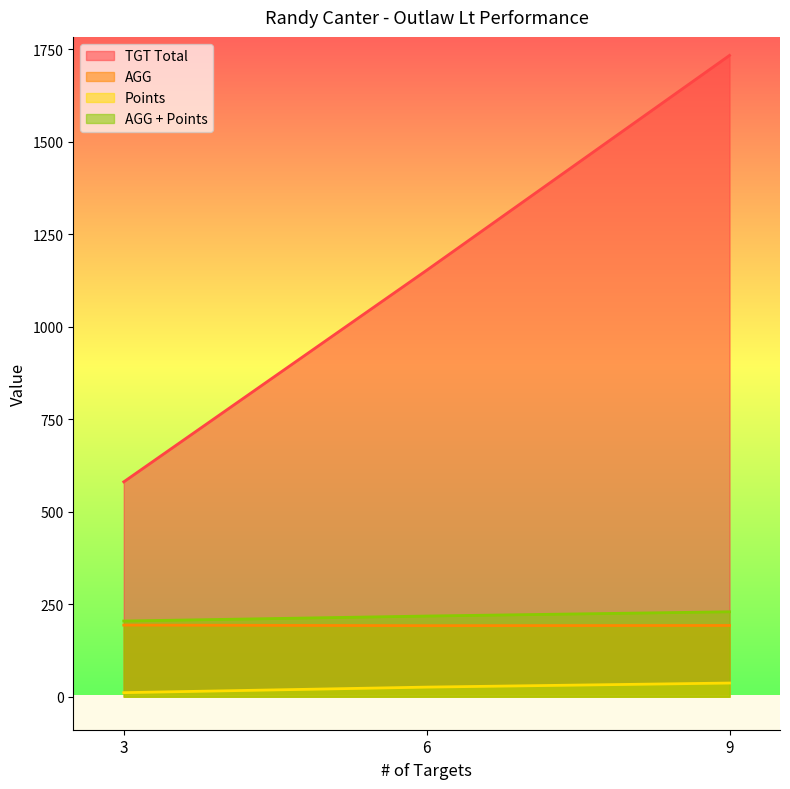

What is the sum of the TGT Total values at 3 and 9?

2315.0